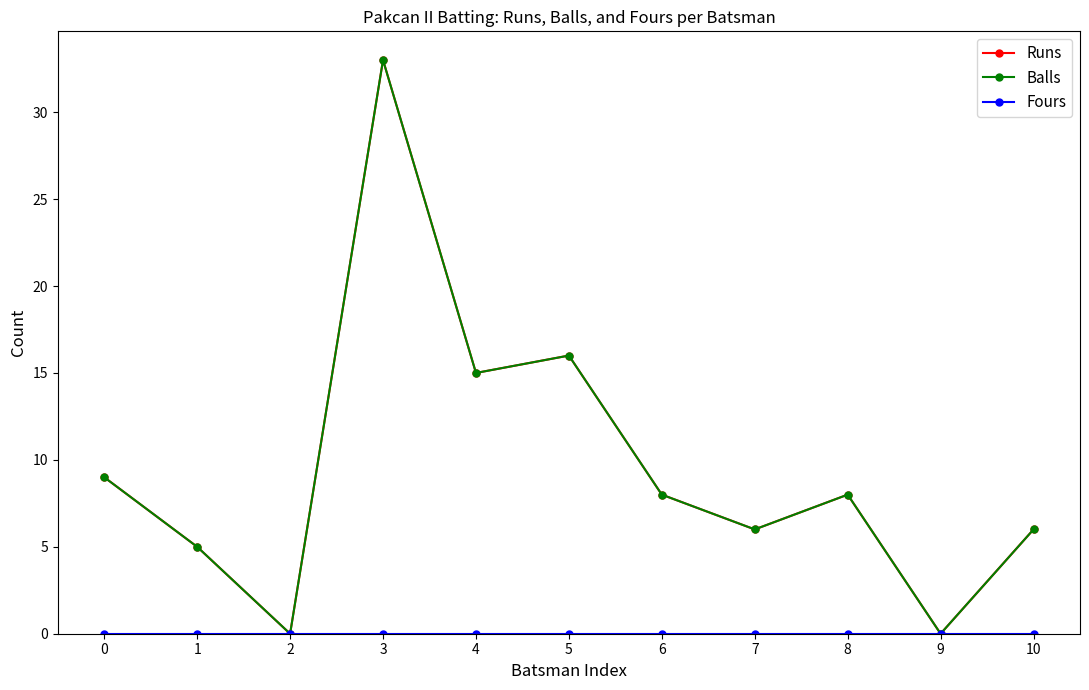

How many series are shown in this chart?

3